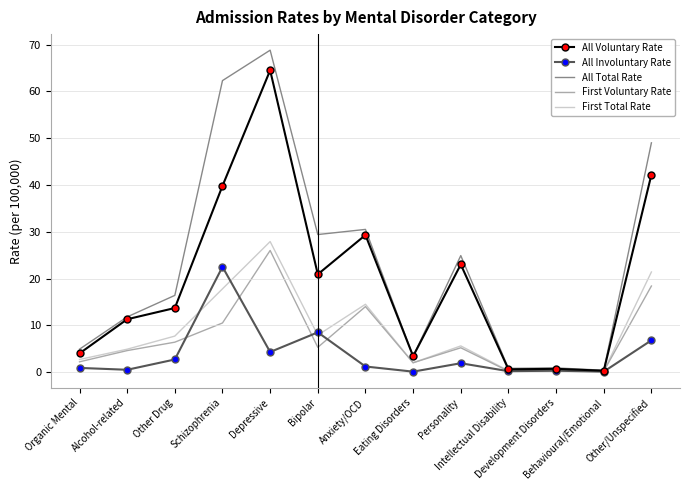

After their last crossing, which series has the higher values: First Total Rate or All Involuntary Rate?

First Total Rate